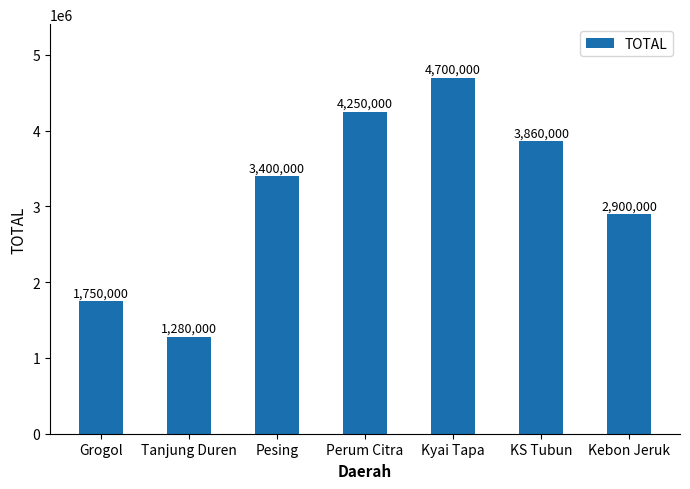

Reading left to right, transcribe all the data shown in this chart.

Grogol=1750000	Tanjung Duren=1280000	Pesing=3400000	Perum Citra=4250000	Kyai Tapa=4700000	KS Tubun=3860000	Kebon Jeruk=2900000